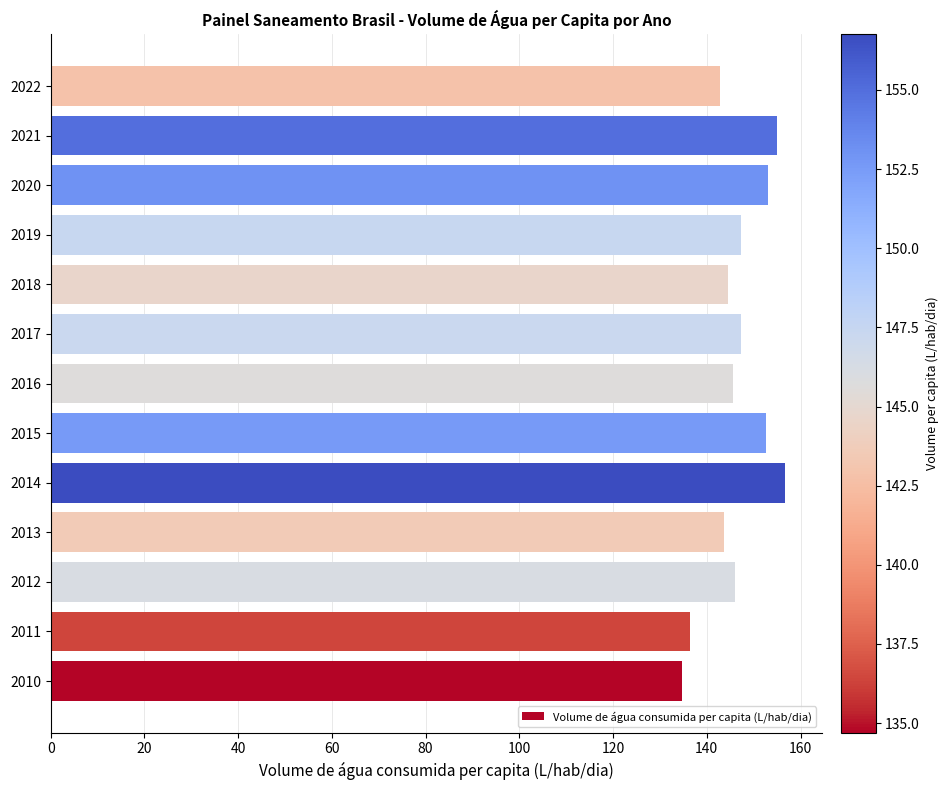

What is the smallest value displayed?

134.7